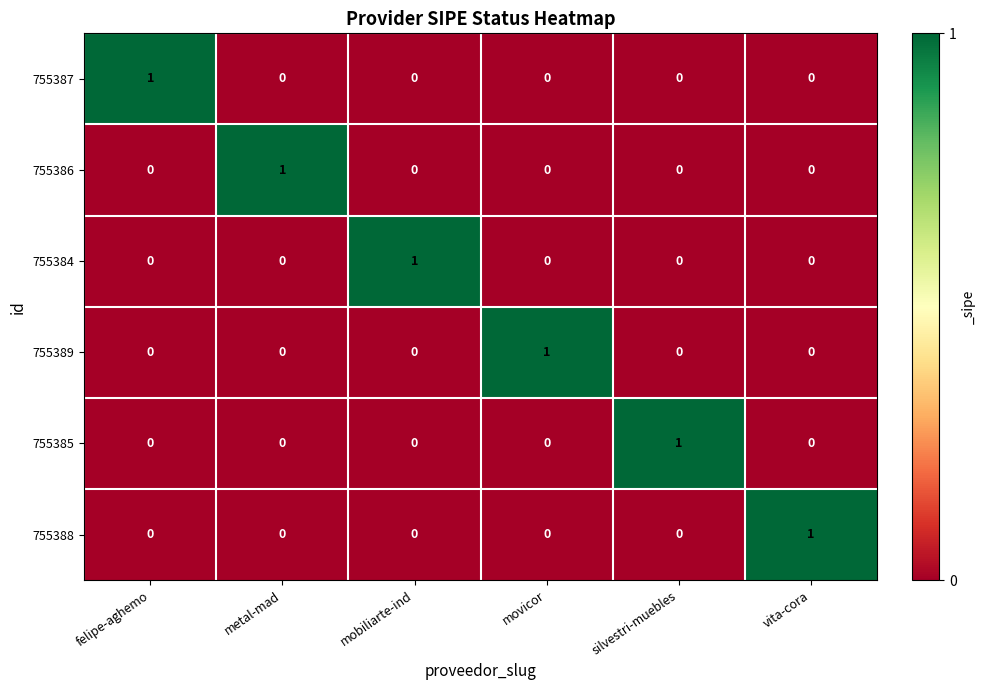

Is it true that 755387 equals 1 at felipe-aghemo?

True